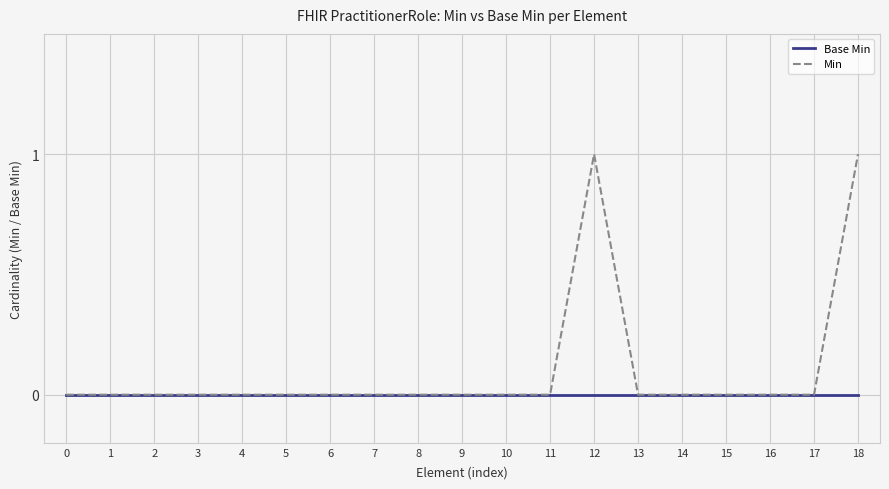

Which series has the largest range (max minus min)?

Min